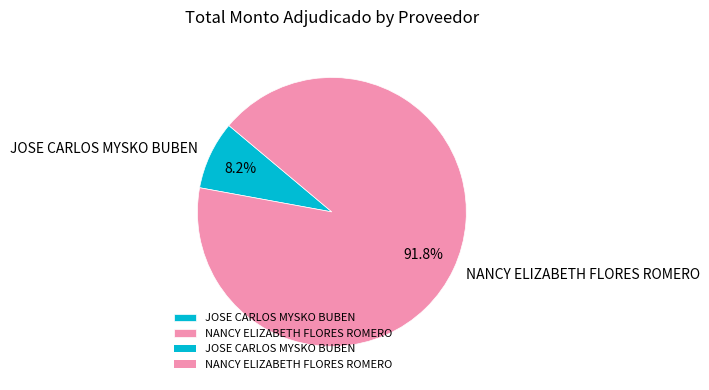

To the nearest percent, what is the difference between the largest and smallest slice percentages?

84%